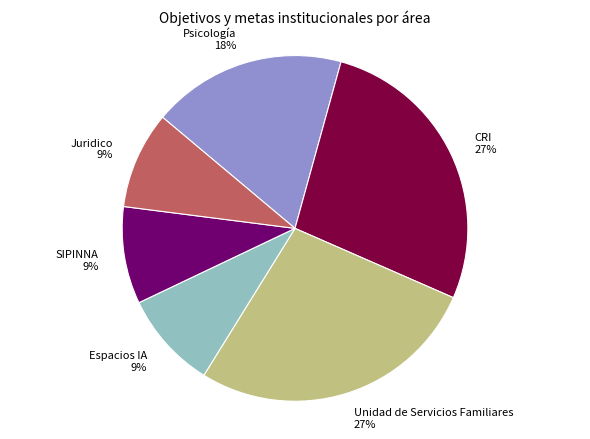

What percentage is the CRI 27% slice, to the nearest percent?

27%